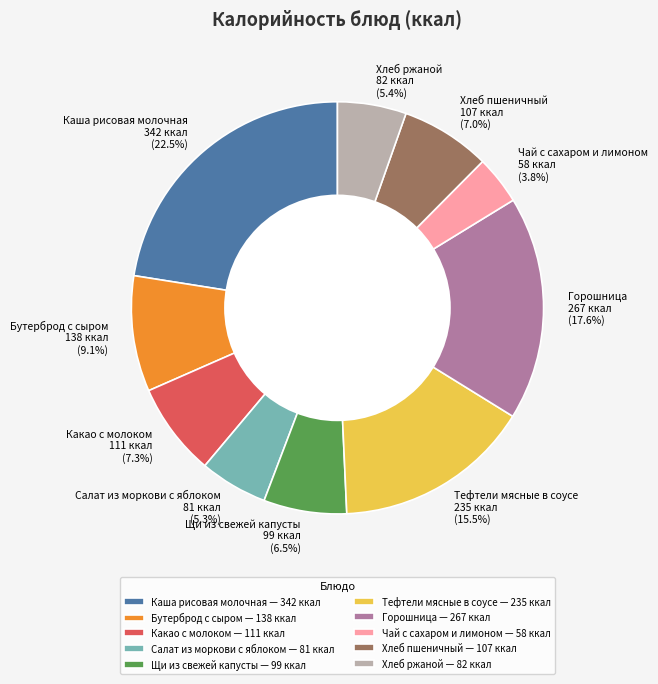

Is the sum of Тефтели мясные в соусе and Щи из свежей капусты greater than half?

No